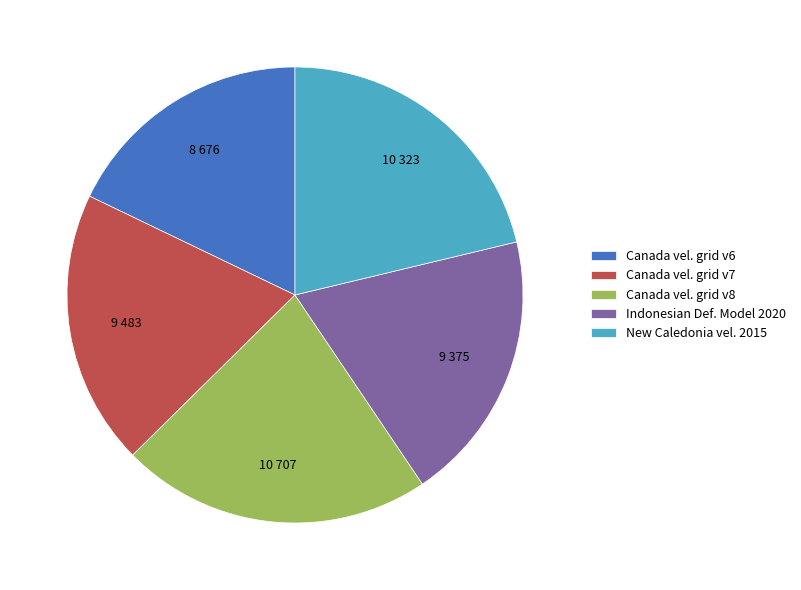

Is New Caledonia vel. 2015 the majority of the pie?

No